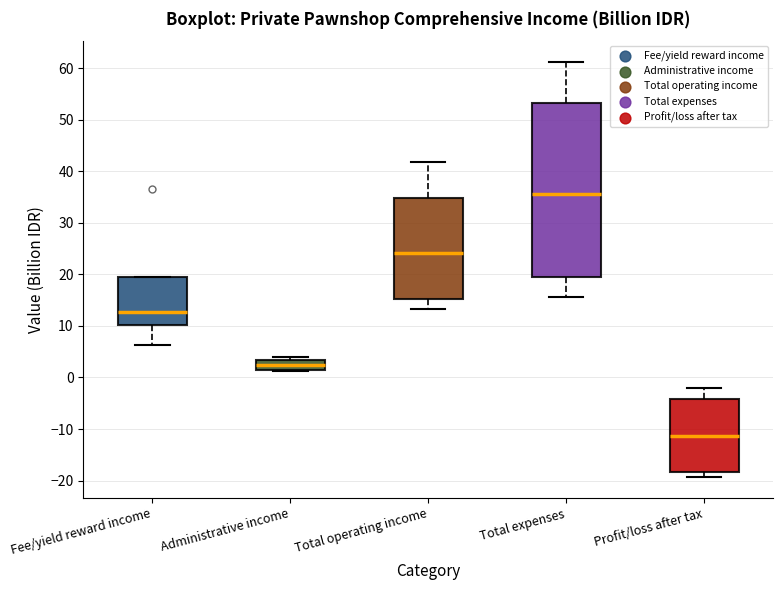

Comparing the boxes themselves (not the whiskers), which one is the tallest?

Total expenses